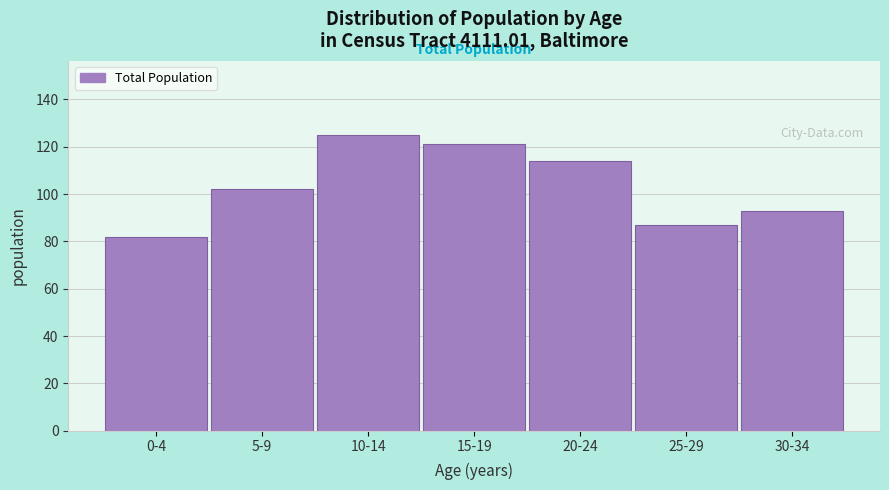

Reading left to right, list all the values displayed in this chart.

0-4=82	5-9=102	10-14=125	15-19=121	20-24=114	25-29=87	30-34=93